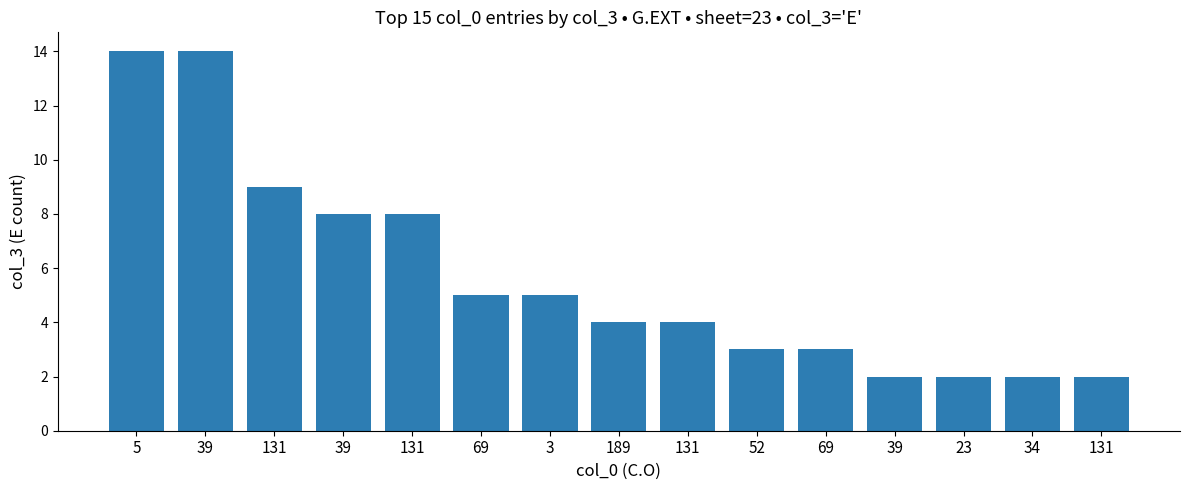

Reading left to right, what are all the values shown in this chart?

5=14	39=14	131=9	39=8	131=8	69=5	3=5	189=4	131=4	52=3	69=3	39=2	23=2	34=2	131=2